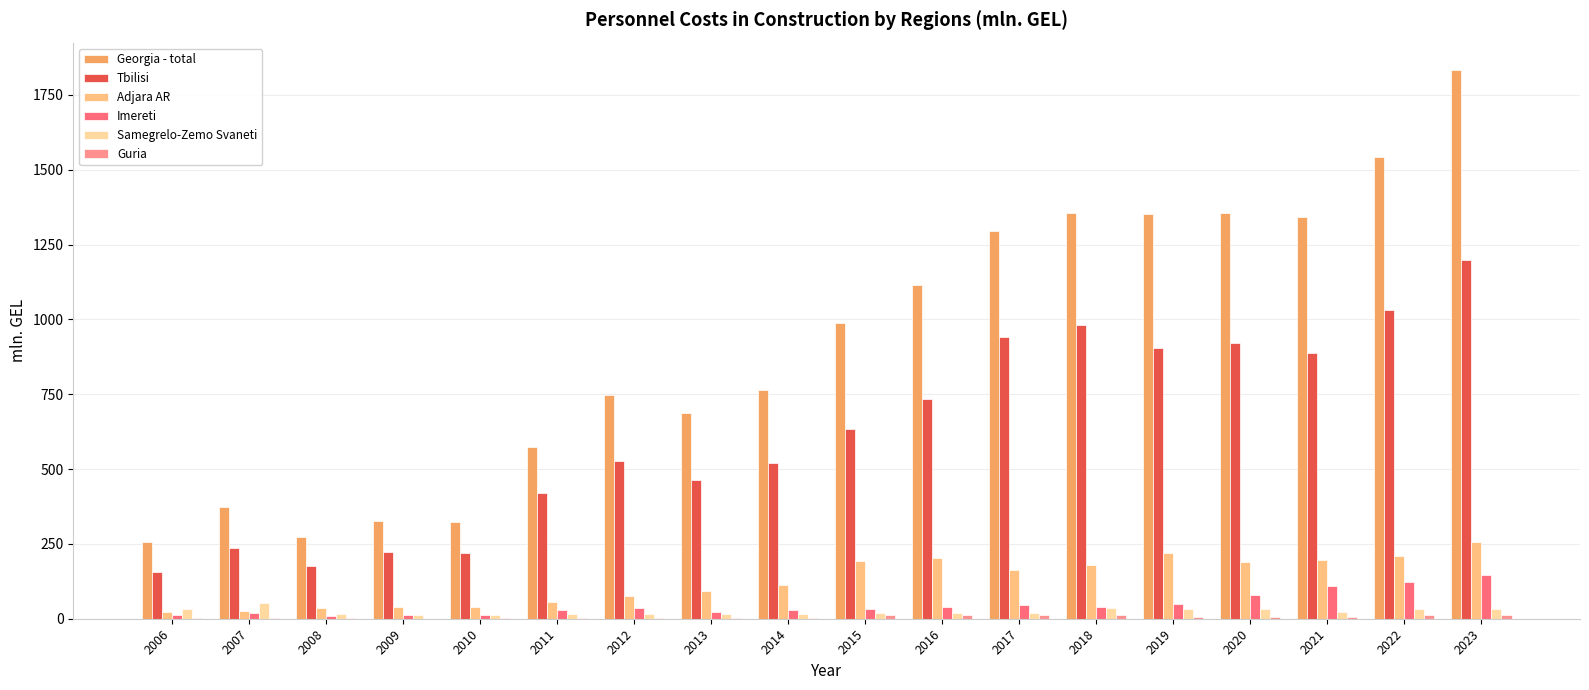

What is the maximum value for Adjara AR?

257.3